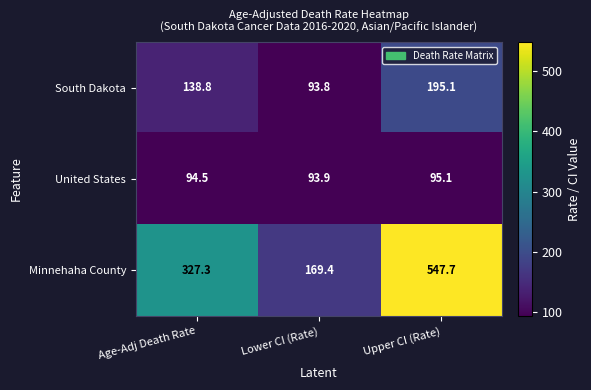

Which series has the largest total across all categories?

Minnehaha County